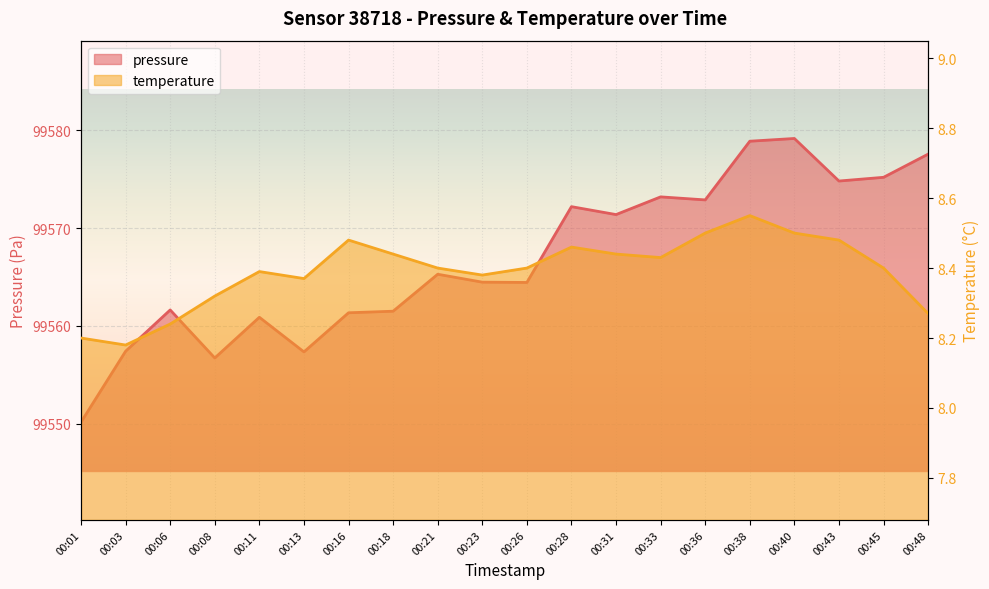

True or false: temperature has more than 2 points higher than both neighbors.

True